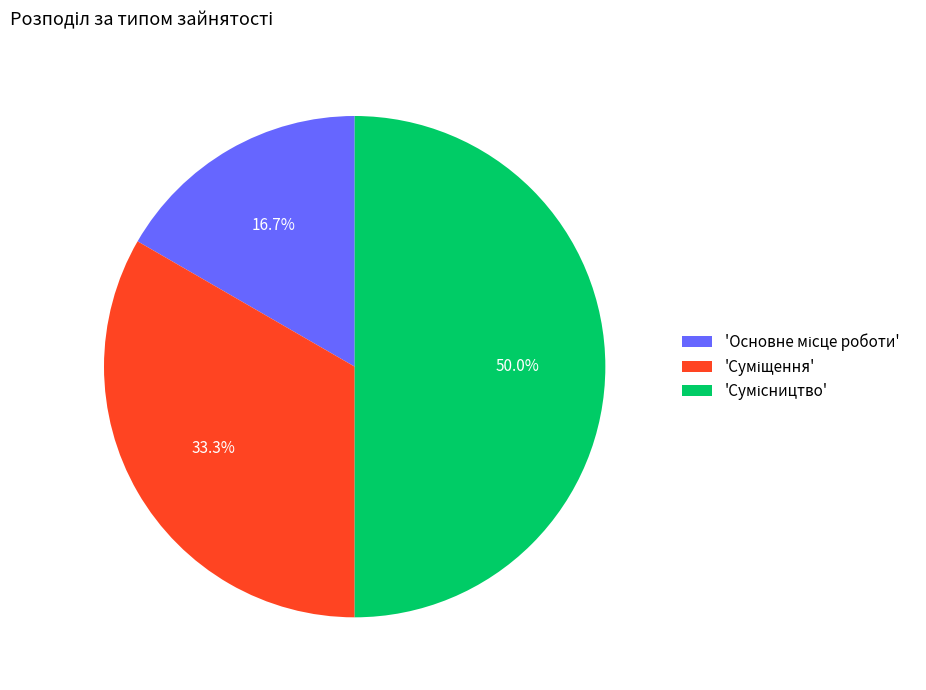

How many segments does this pie chart have?

3